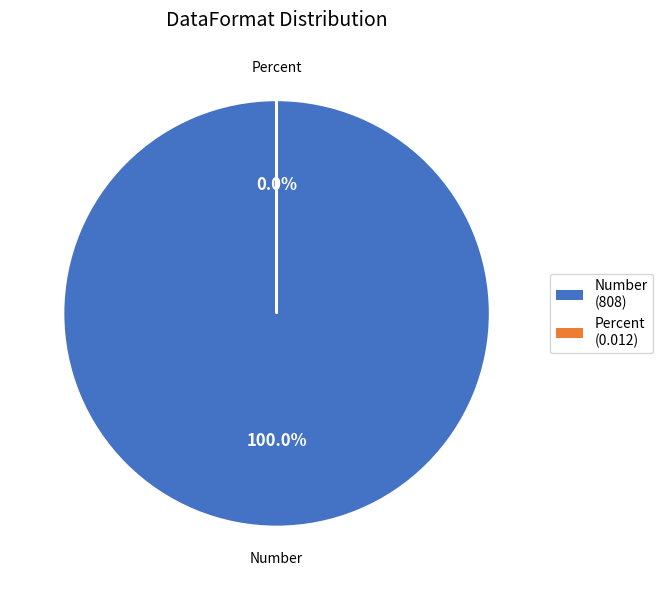

What percentage do Number and Percent together represent?

100.0%